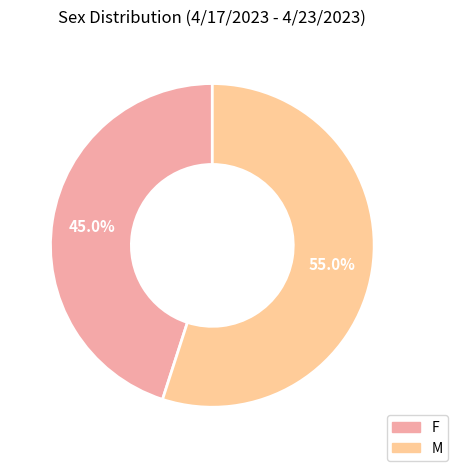

Which slice is the largest?

M